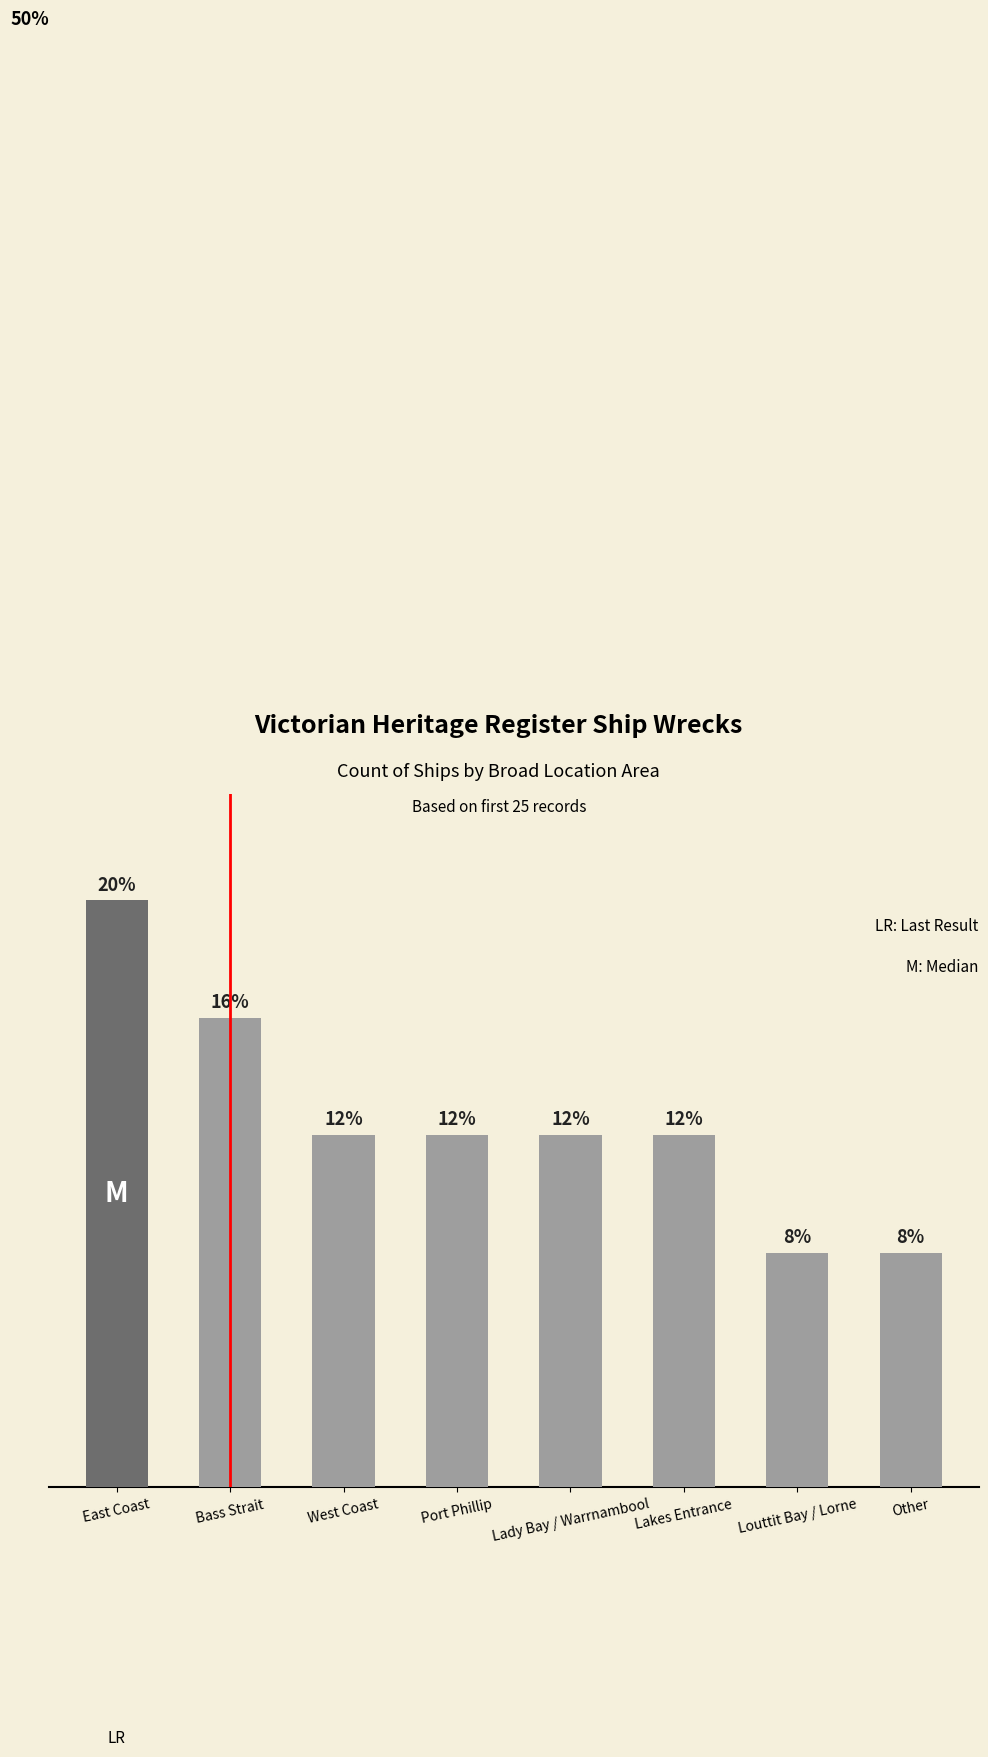

Which category has the lowest value across all series?

Louttit Bay / Lorne